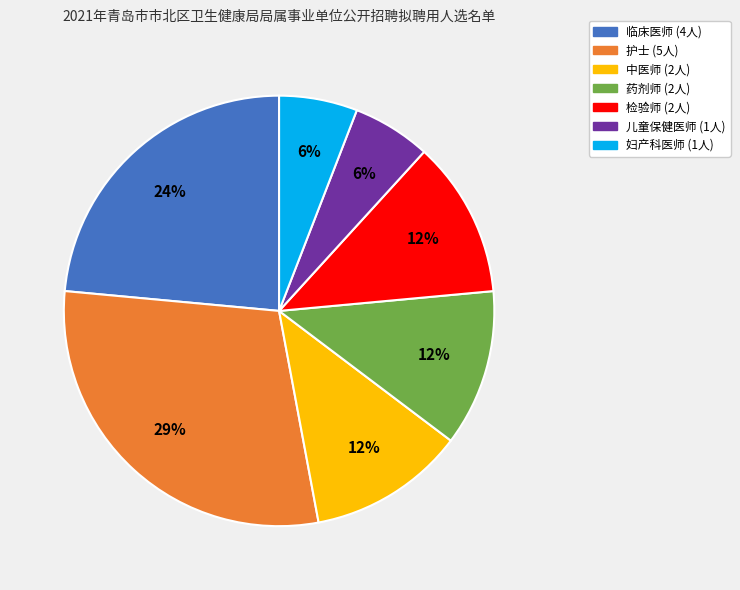

Does 儿童保健医师 account for over 50% of the chart?

No